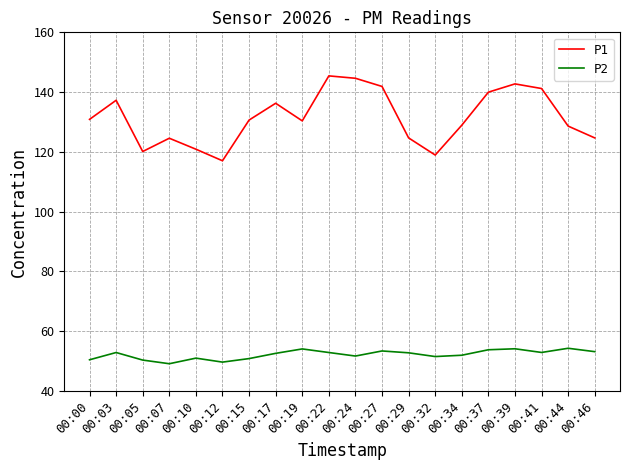

Rank the series at 00:17 from highest to lowest value.

P1, P2